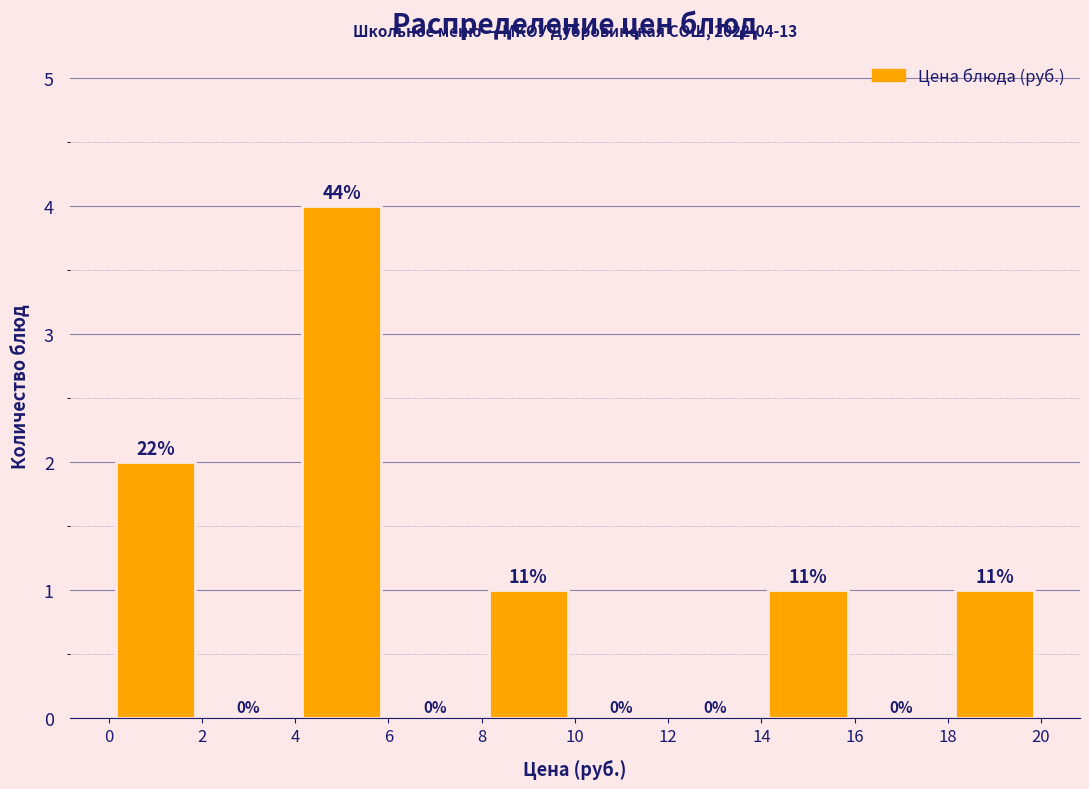

Over which range of the x-axis is the bar tallest?

4 to 6